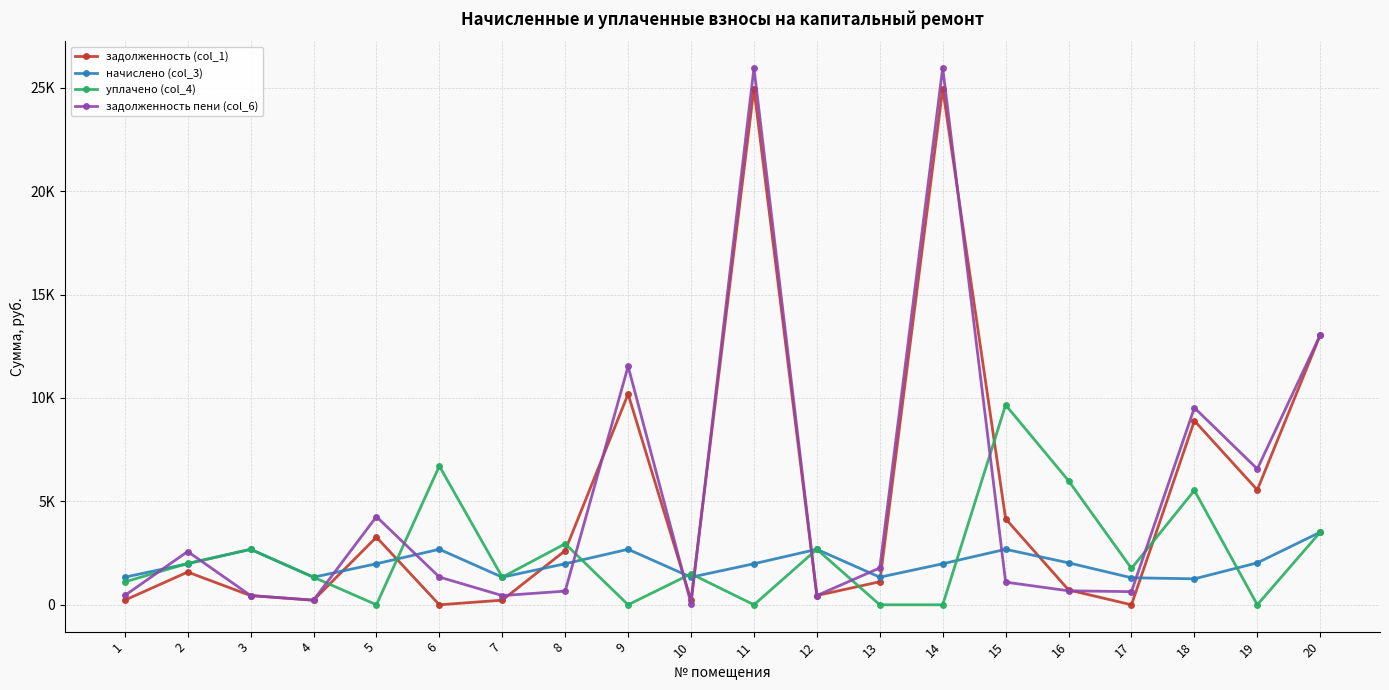

List the series in order of their peak value, highest first.

задолженность пени (col_6), задолженность (col_1), уплачено (col_4), начислено (col_3)